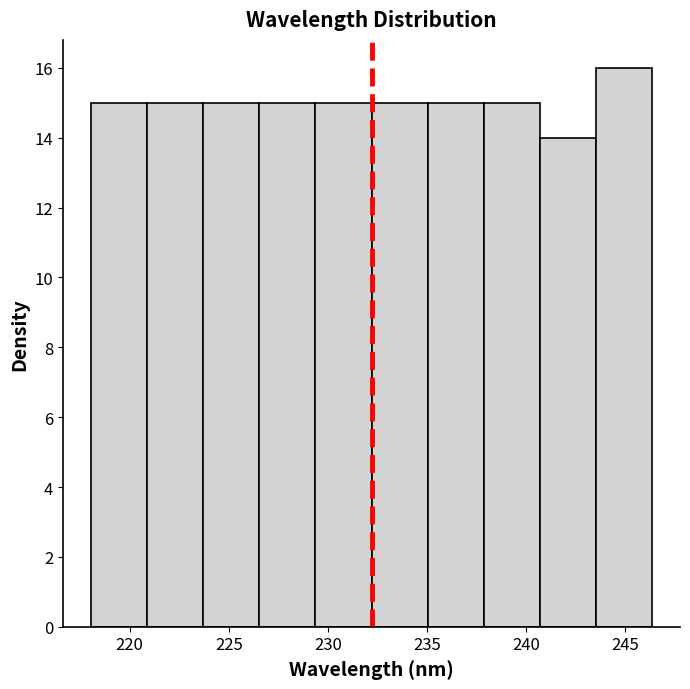

What is the height of the bar covering 226.5 to 229.5 on the x-axis? Neither the bar edges nor the heights are printed on the chart, so give them approximately, as read against the axes.

15